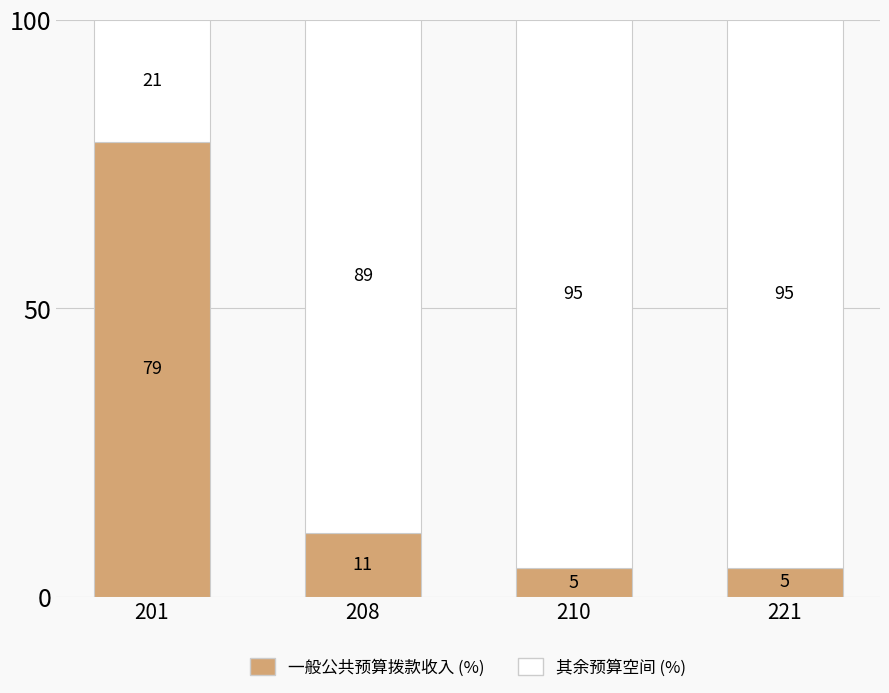

Are the bars grouped side by side (vs. stacked)?

No